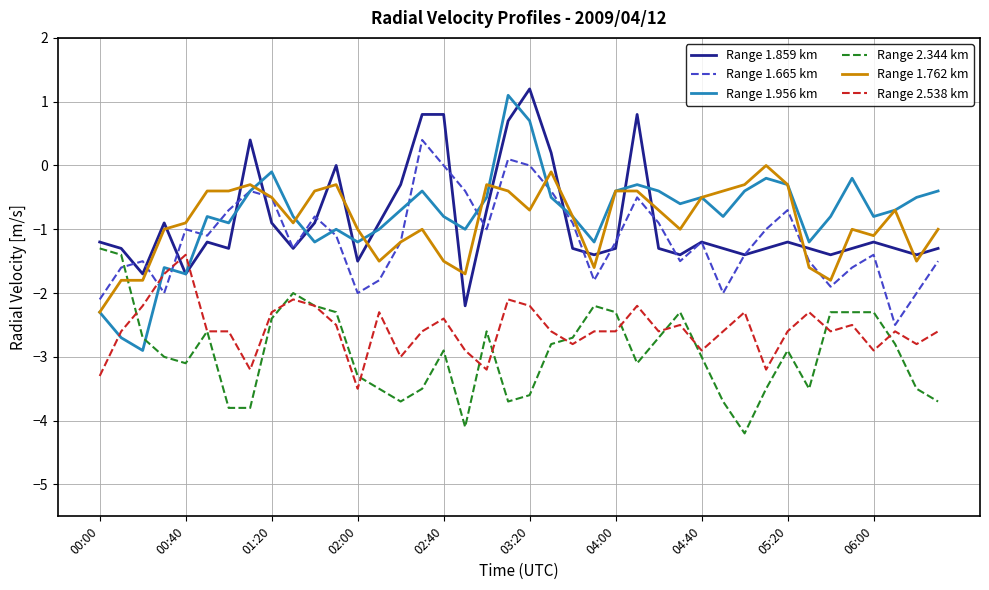

Reading left to right, transcribe all the data shown in this chart.

Range 1.859 km: -1.2	-1.3	-1.7	-0.9	-1.7	-1.2	-1.3	0.4	-0.9	-1.3	-0.9	0.0	-1.5	-0.9	-0.3	0.8	0.8	-2.2	-0.7	0.7	1.2	0.2	-1.3	-1.4	-1.3	0.8	-1.3	-1.4	-1.2	-1.3	-1.4	-1.3	-1.2	-1.3	-1.4	-1.3	-1.2	-1.3	-1.4	-1.3
Range 1.665 km: -2.1	-1.6	-1.5	-2.0	-1.0	-1.1	-0.7	-0.4	-0.5	-1.3	-0.8	-1.1	-2.0	-1.8	-1.2	0.4	0.0	-0.4	-1.0	0.1	0.0	-0.4	-0.9	-1.8	-1.2	-0.5	-0.9	-1.5	-1.2	-2.0	-1.4	-1.0	-0.7	-1.5	-1.9	-1.6	-1.4	-2.5	-2.0	-1.5
Range 1.956 km: -2.3	-2.7	-2.9	-1.6	-1.7	-0.8	-0.9	-0.4	-0.1	-0.8	-1.2	-1.0	-1.2	-1.0	-0.7	-0.4	-0.8	-1.0	-0.5	1.1	0.7	-0.5	-0.8	-1.2	-0.4	-0.3	-0.4	-0.6	-0.5	-0.8	-0.4	-0.2	-0.3	-1.2	-0.8	-0.2	-0.8	-0.7	-0.5	-0.4
Range 2.344 km: -1.3	-1.4	-2.7	-3.0	-3.1	-2.6	-3.8	-3.8	-2.4	-2.0	-2.2	-2.3	-3.3	-3.5	-3.7	-3.5	-2.9	-4.1	-2.6	-3.7	-3.6	-2.8	-2.7	-2.2	-2.3	-3.1	-2.7	-2.3	-3.0	-3.7	-4.2	-3.5	-2.9	-3.5	-2.3	-2.3	-2.3	-2.8	-3.5	-3.7
Range 1.762 km: -2.3	-1.8	-1.8	-1.0	-0.9	-0.4	-0.4	-0.3	-0.5	-0.9	-0.4	-0.3	-1.0	-1.5	-1.2	-1.0	-1.5	-1.7	-0.3	-0.4	-0.7	-0.1	-0.8	-1.6	-0.4	-0.4	-0.7	-1.0	-0.5	-0.4	-0.3	0.0	-0.3	-1.6	-1.8	-1.0	-1.1	-0.7	-1.5	-1.0
Range 2.538 km: -3.3	-2.6	-2.2	-1.7	-1.4	-2.6	-2.6	-3.2	-2.3	-2.1	-2.2	-2.5	-3.5	-2.3	-3.0	-2.6	-2.4	-2.9	-3.2	-2.1	-2.2	-2.6	-2.8	-2.6	-2.6	-2.2	-2.6	-2.5	-2.9	-2.6	-2.3	-3.2	-2.6	-2.3	-2.6	-2.5	-2.9	-2.6	-2.8	-2.6